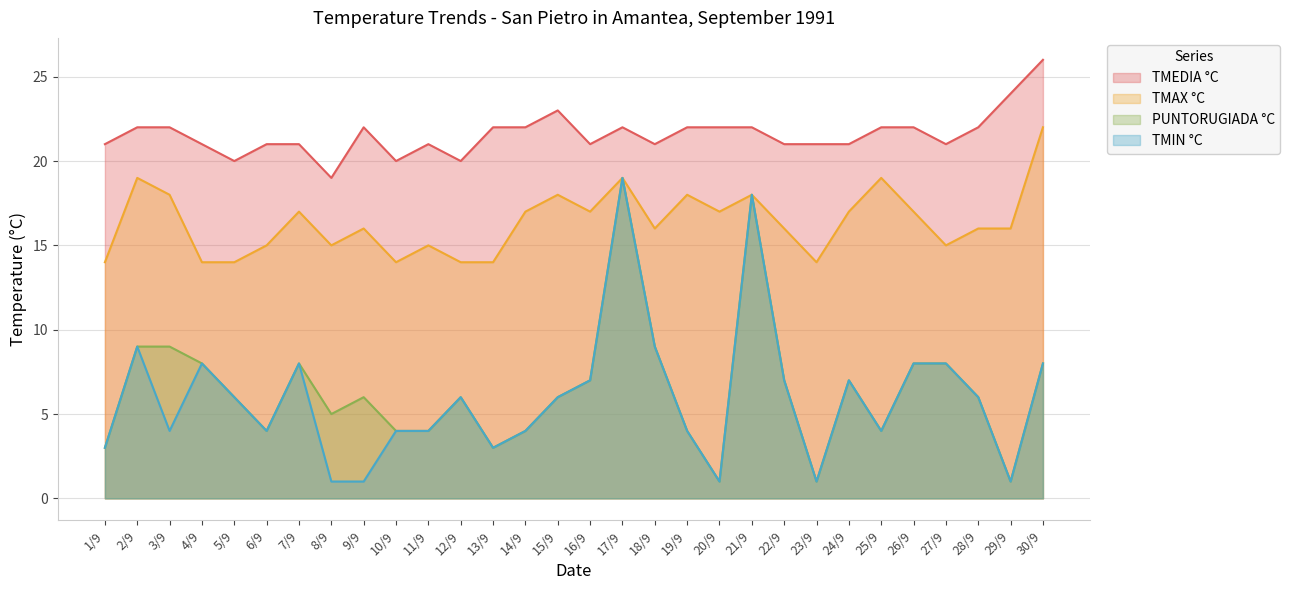

List the series in order of their peak value, lowest first.

TMIN °C, PUNTORUGIADA °C, TMAX °C, TMEDIA °C